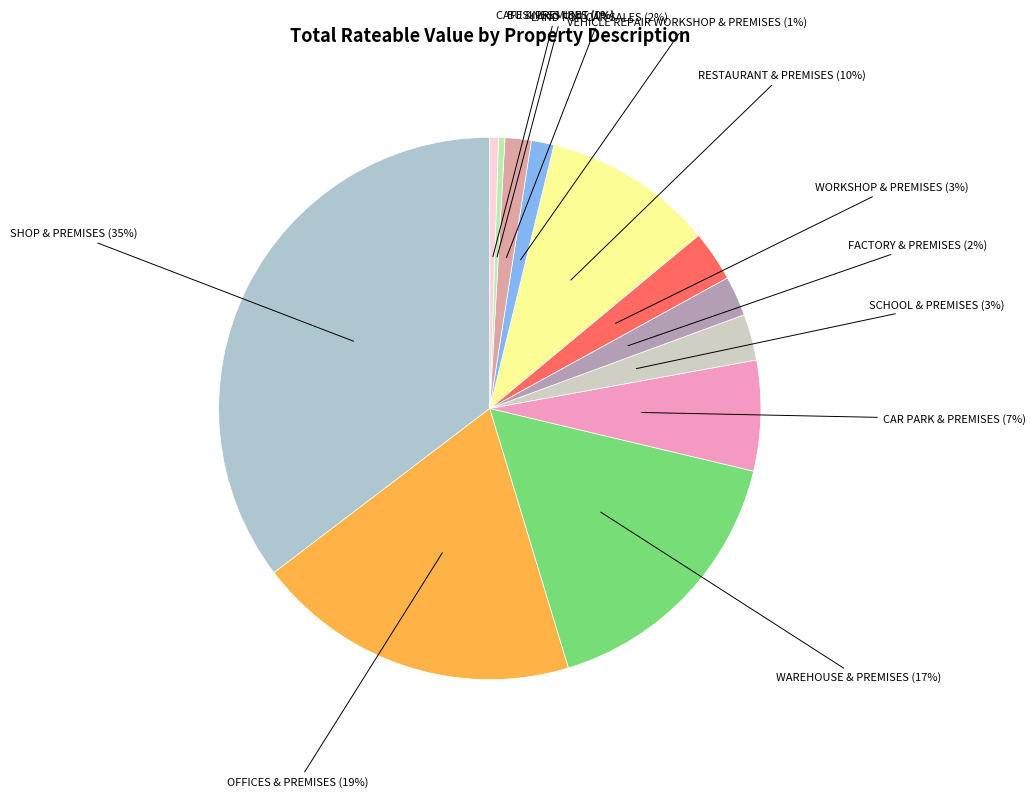

The SHOP & PREMISES slice represents 35% of the pie. True or false?

True